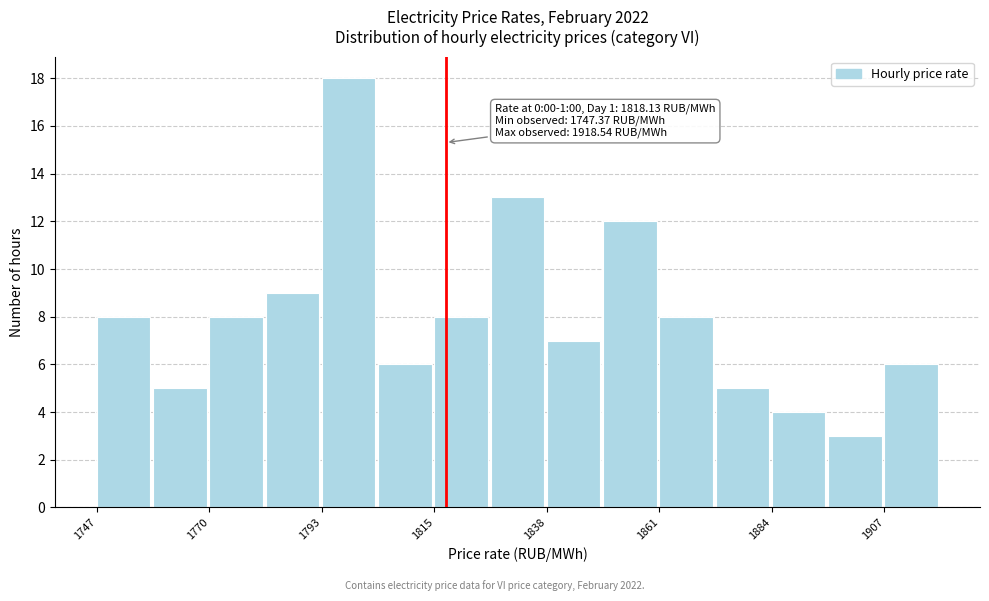

Read against the x-axis, roughly where is the centre of the tallest bar?

1800